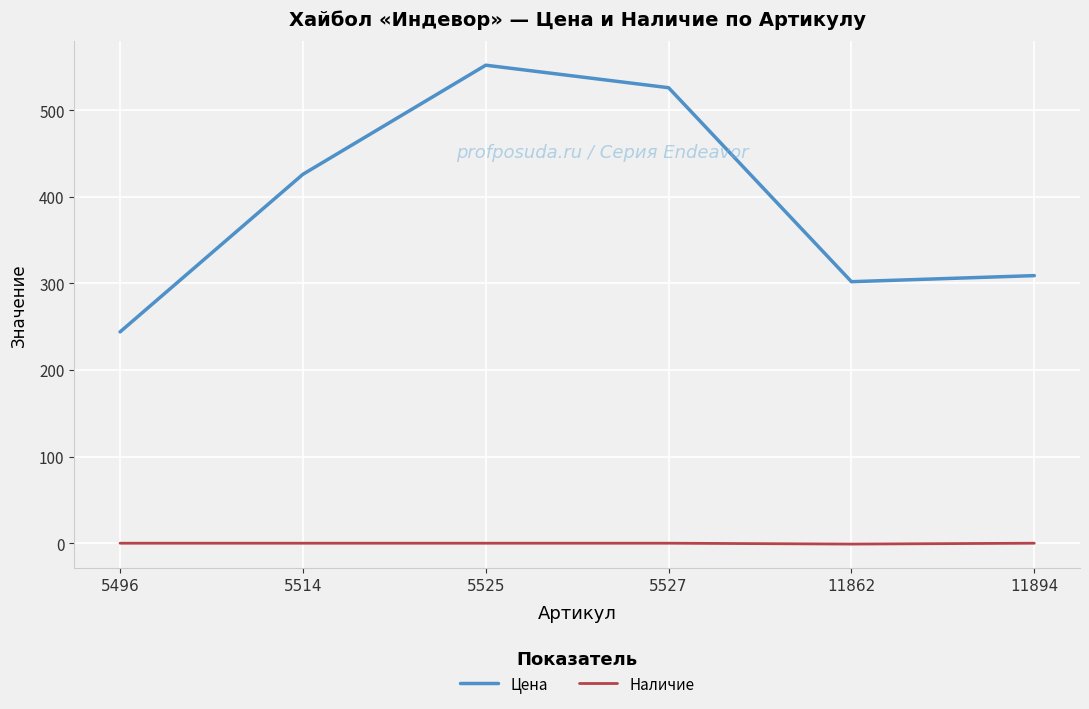

What is the greatest value displayed?

552